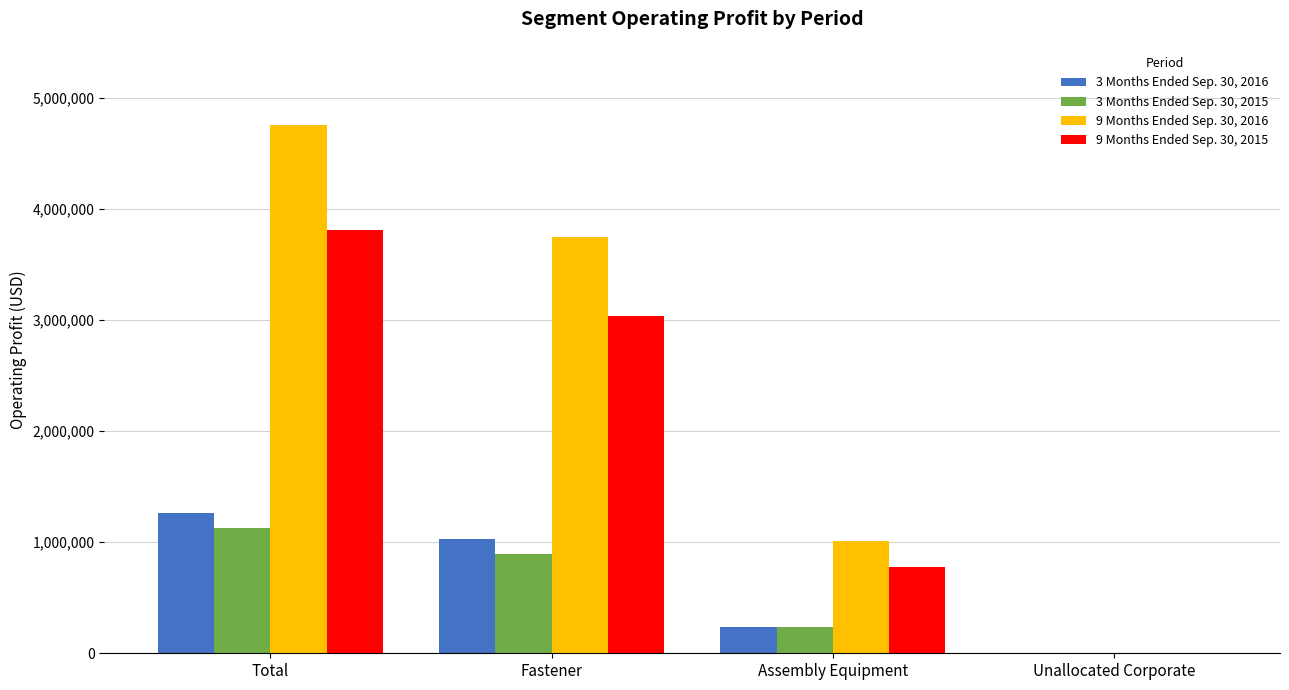

How many values in 3 Months Ended Sep. 30, 2016 are above zero?

3